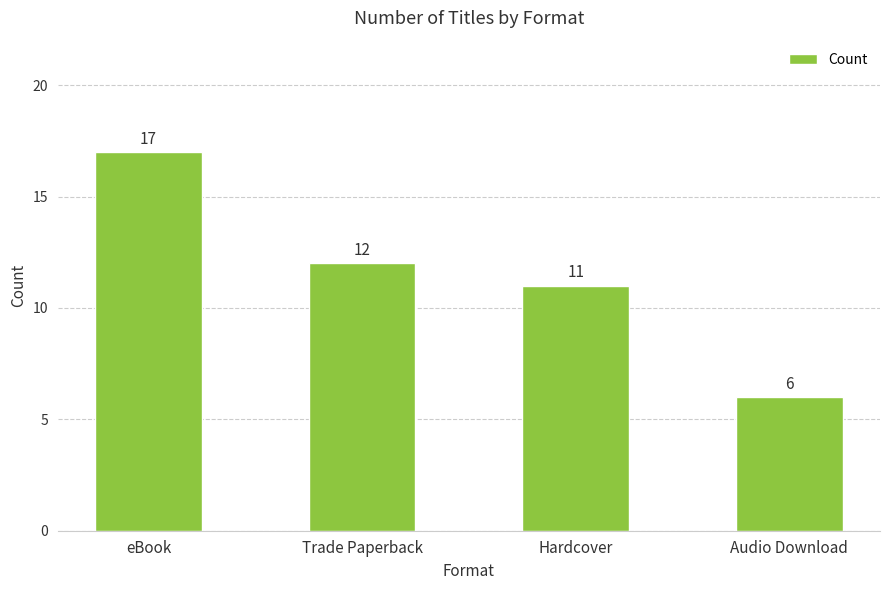

How many series are shown in this chart?

1